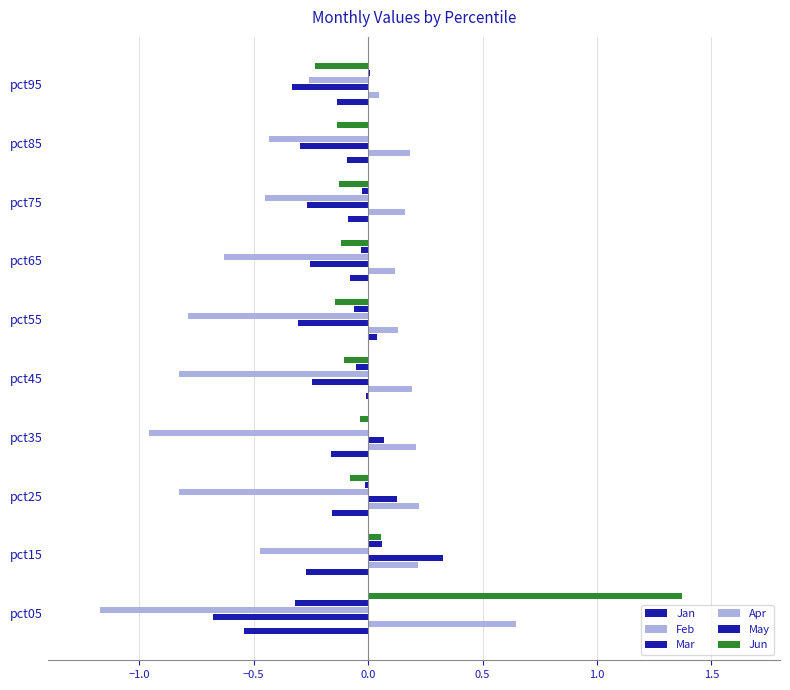

Reading left to right, extract all data points from this chart.

Jan: -0.5	-0.3	-0.2	-0.2	-0.0	0.0	-0.1	-0.1	-0.1	-0.1
Feb: 0.6	0.2	0.2	0.2	0.2	0.1	0.1	0.2	0.2	0.0
Mar: -0.7	0.3	0.1	0.1	-0.2	-0.3	-0.3	-0.3	-0.3	-0.3
Apr: -1.2	-0.5	-0.8	-1.0	-0.8	-0.8	-0.6	-0.5	-0.4	-0.3
May: -0.3	0.1	-0.0	0.0	-0.1	-0.1	-0.0	-0.0	0.0	0.0
Jun: 1.4	0.1	-0.1	-0.0	-0.1	-0.1	-0.1	-0.1	-0.1	-0.2